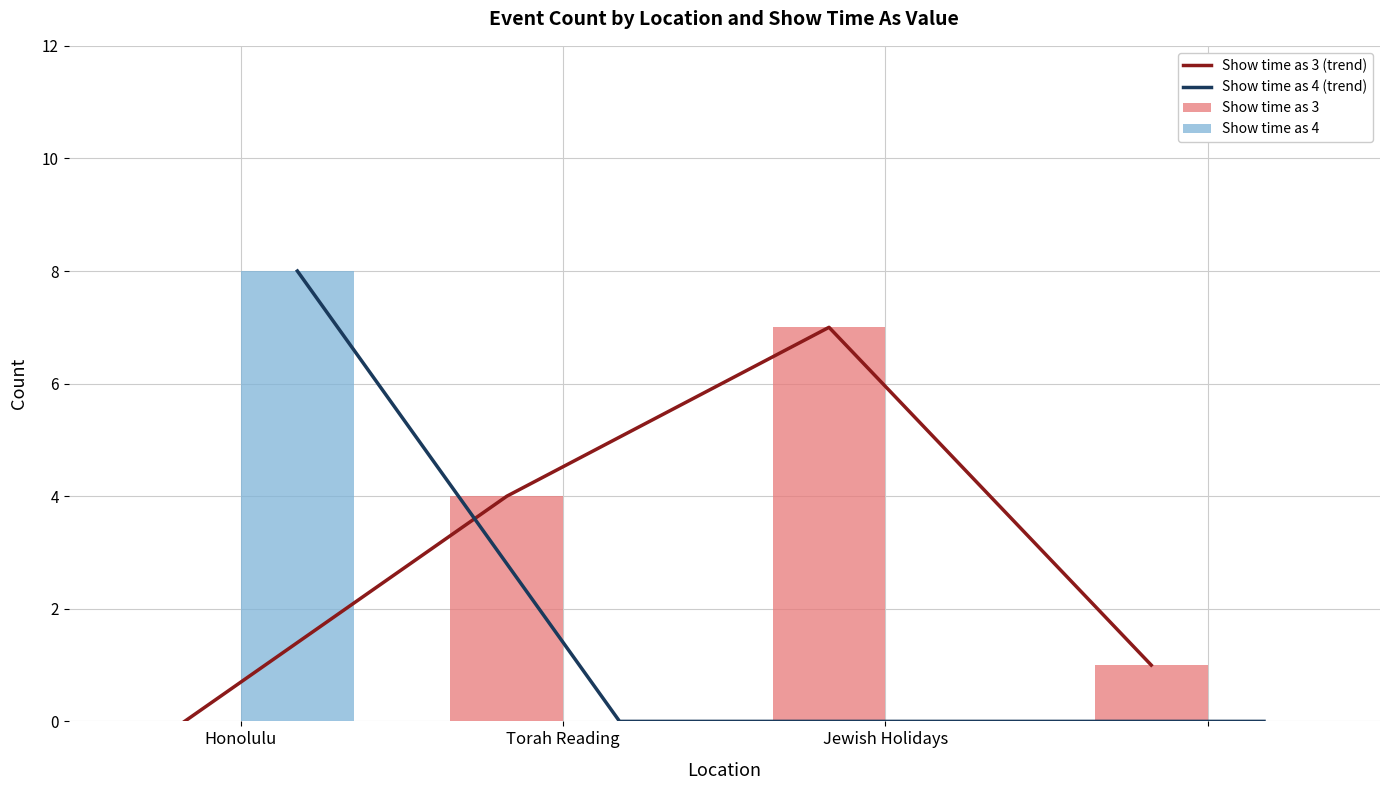

Which series has the largest total across all categories?

Show time as 3 (trend)